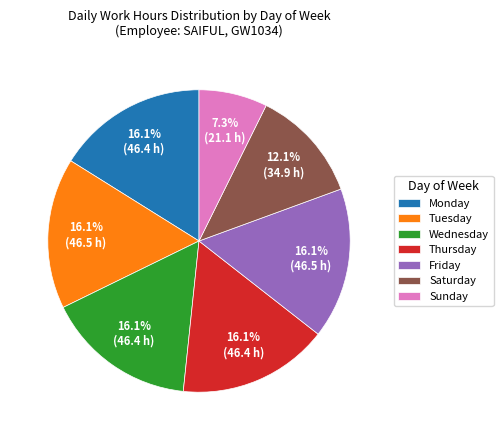

Combined, what portion of the pie is Saturday and Thursday?

28.2%